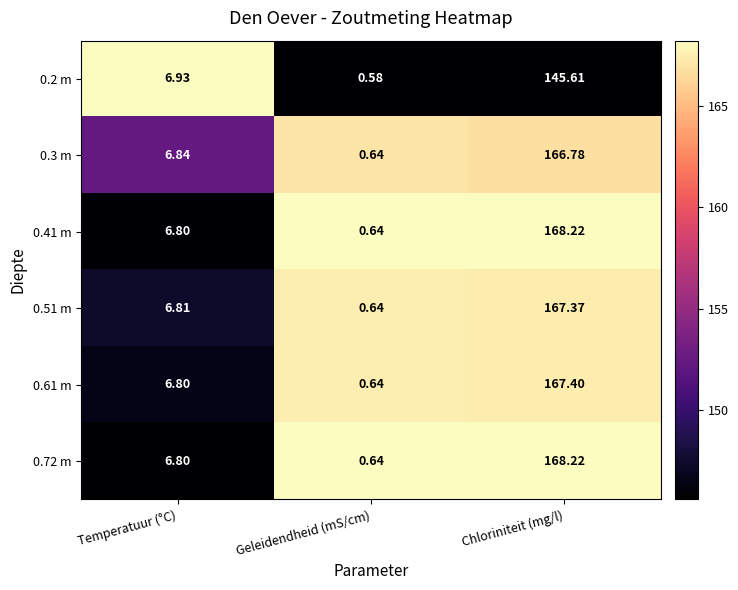

Is the value of 0.61 m at Geleidendheid (mS/cm) greater than the value of 0.2 m at Temperatuur (°C)?

No